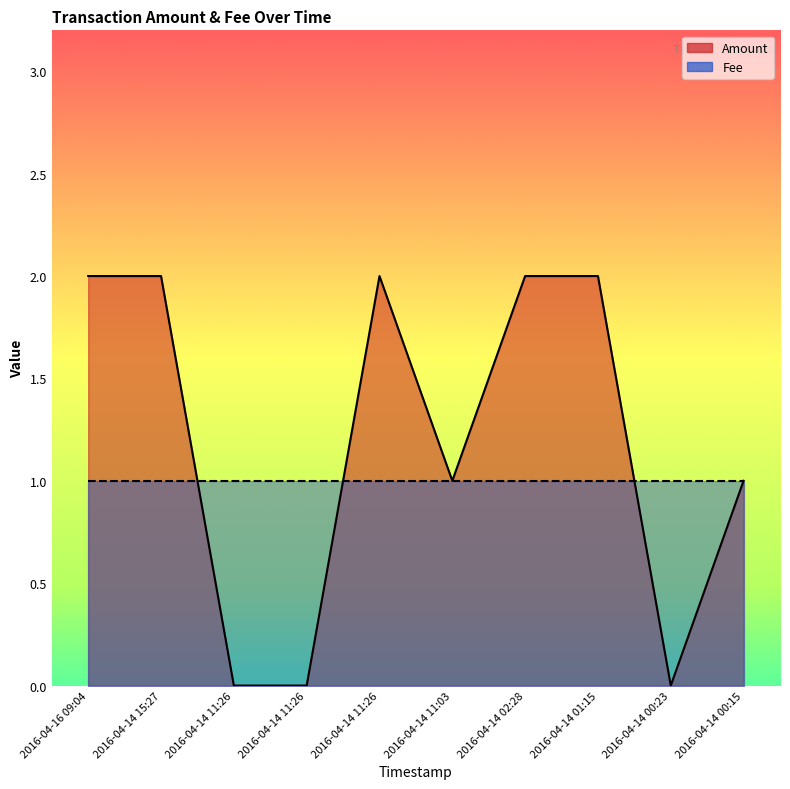

The value at 2016-04-14 01:15 is 2. True or false?

True